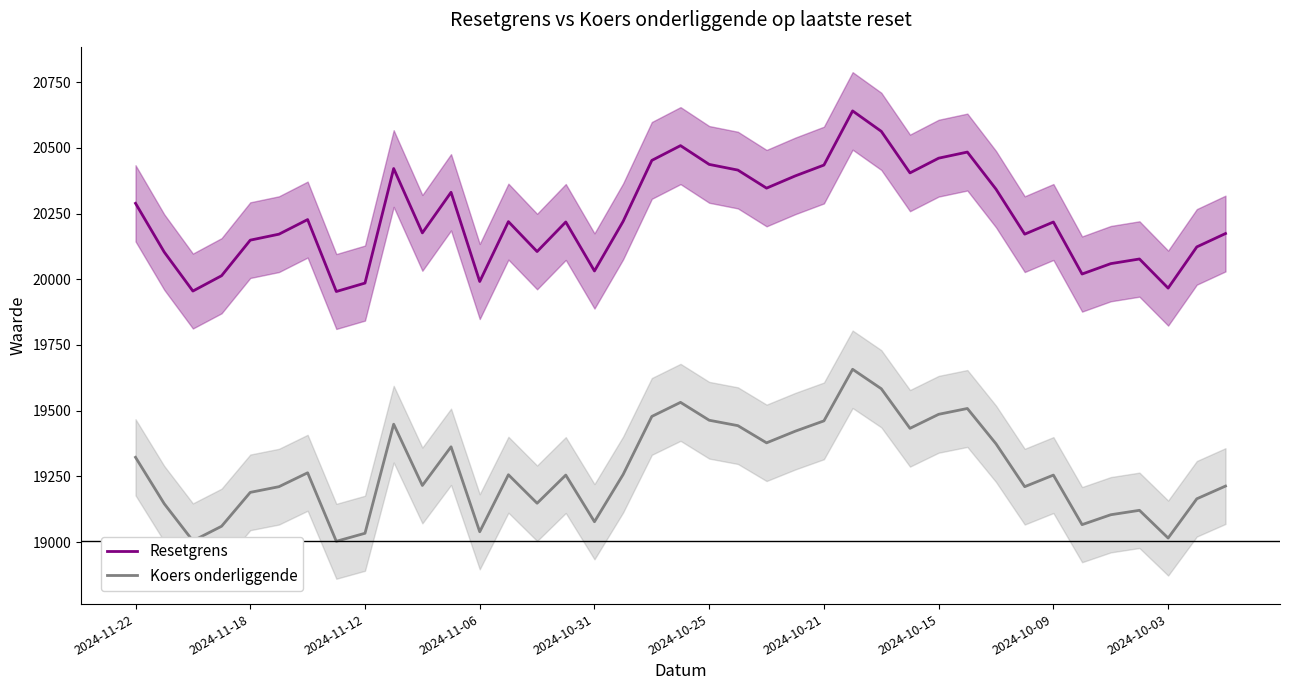

The value of Koers onderliggende at 2024-11-06 is 26779.1. True or false?

False